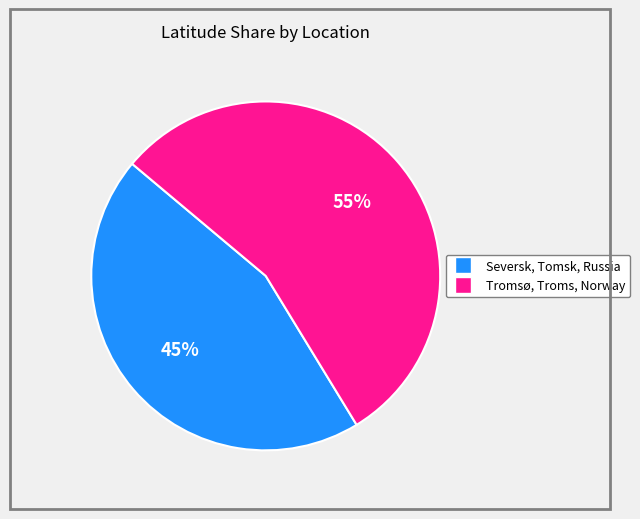

What is the largest slice in the pie chart?

Tromsø, Troms, Norway